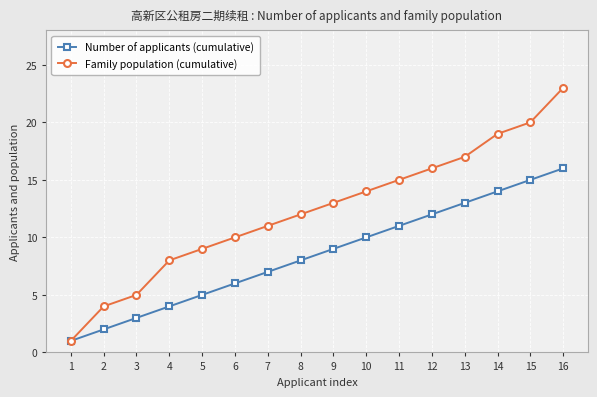

Reading right to left, list all the values displayed in this chart.

Number of applicants (cumulative): 16	15	14	13	12	11	10	9	8	7	6	5	4	3	2	1
Family population (cumulative): 23	20	19	17	16	15	14	13	12	11	10	9	8	5	4	1